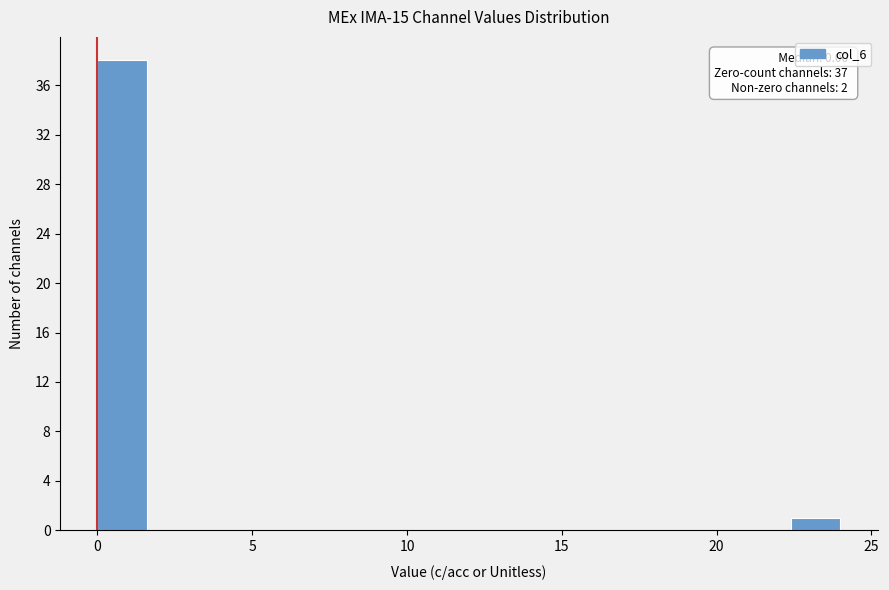

Read against the x-axis, roughly where is the centre of the tallest bar?

1.0